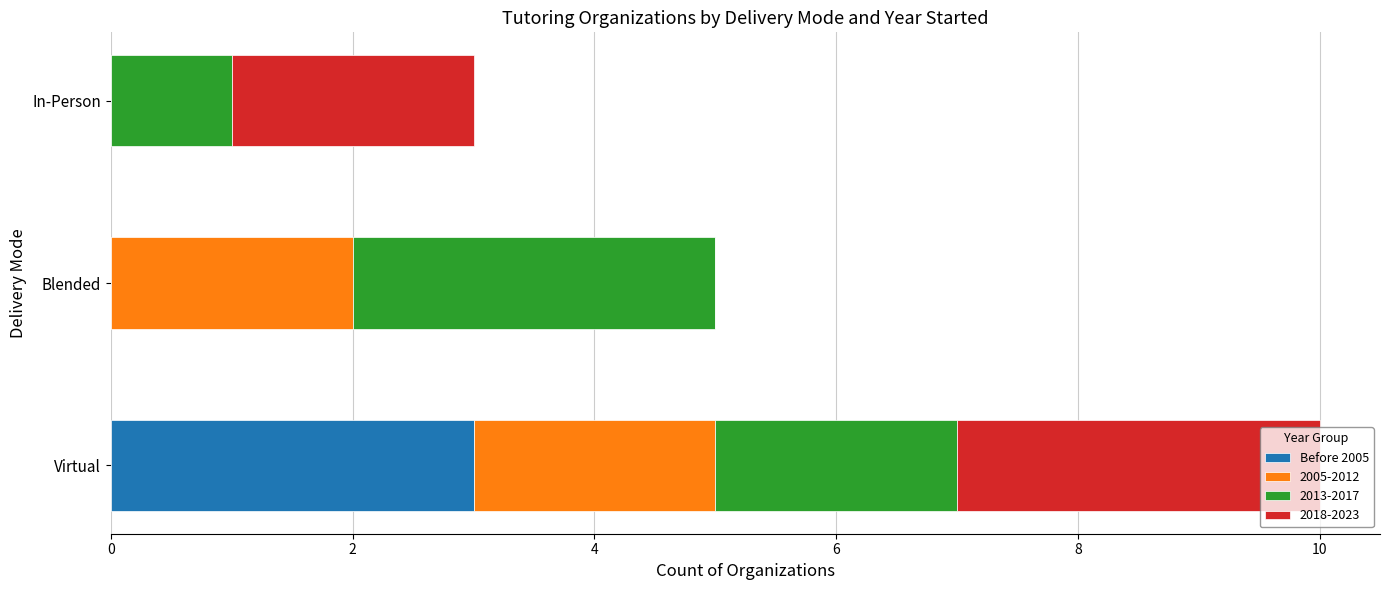

True or false: Before 2005 has a value of 3 at Virtual.

True